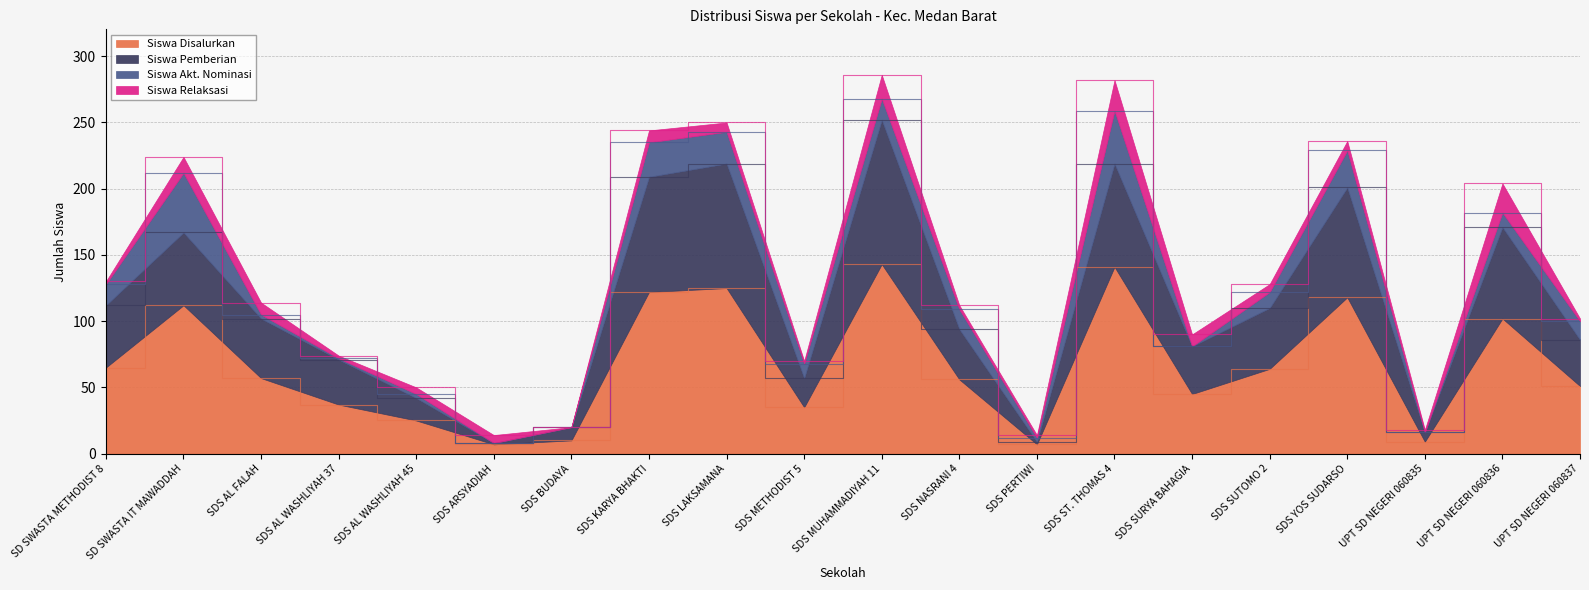

How many interior local valleys does the Siswa Pemberian series have?

5